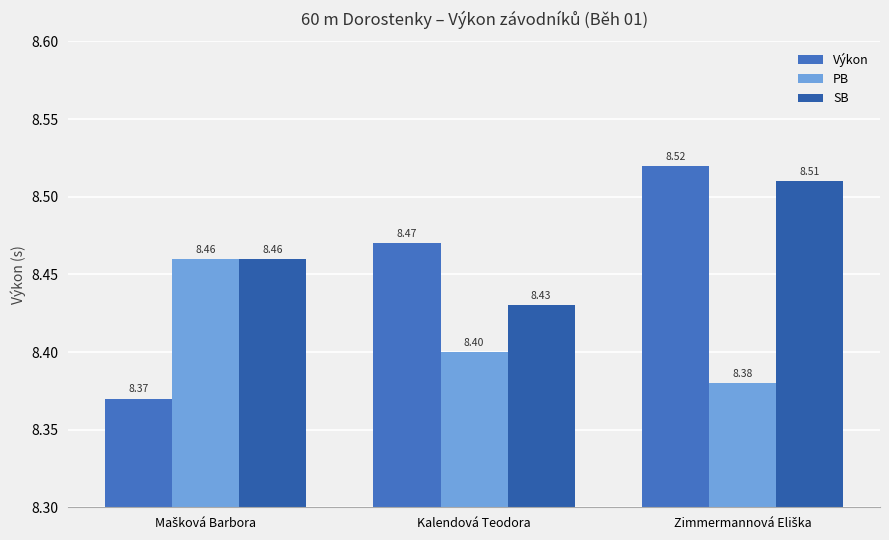

How many distinct data groups are displayed?

3